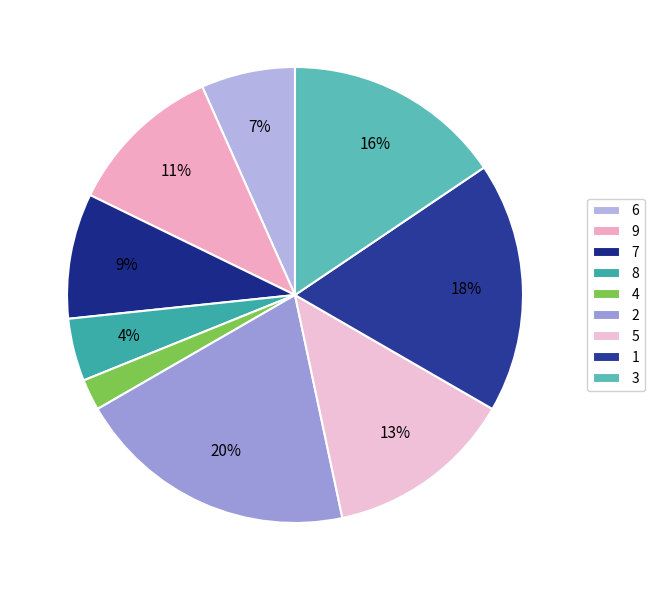

To the nearest percent, what is the difference between the largest and smallest slice percentages?

18%